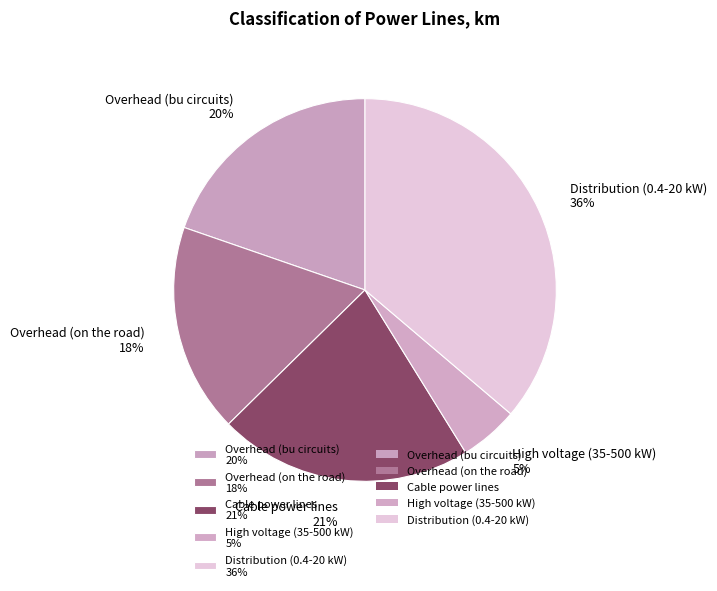

How many segments does this pie chart have?

5